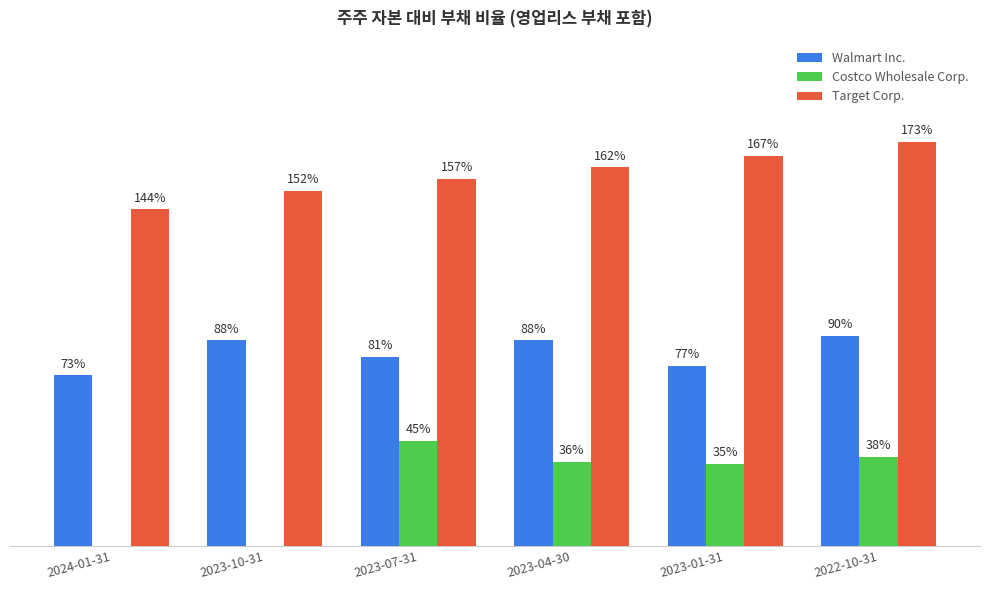

Reading left to right, transcribe all the data shown in this chart.

Walmart Inc.: 2024-01-31=0.7	2023-10-31=0.9	2023-07-31=0.8	2023-04-30=0.9	2023-01-31=0.8	2022-10-31=0.9
Costco Wholesale Corp.: 2024-01-31=0.0	2023-10-31=0.0	2023-07-31=0.5	2023-04-30=0.4	2023-01-31=0.3	2022-10-31=0.4
Target Corp.: 2024-01-31=1.4	2023-10-31=1.5	2023-07-31=1.6	2023-04-30=1.6	2023-01-31=1.7	2022-10-31=1.7